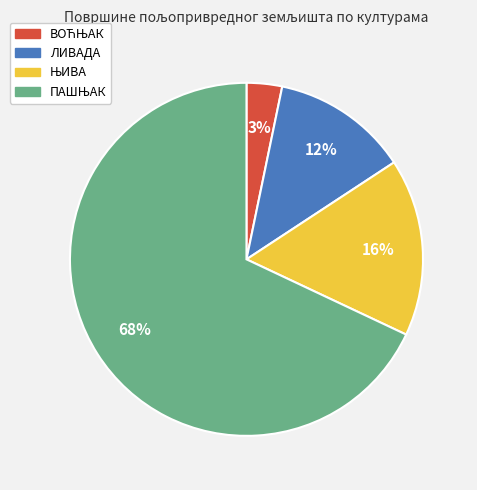

The ЛИВАДА slice represents 23% of the pie. True or false?

False